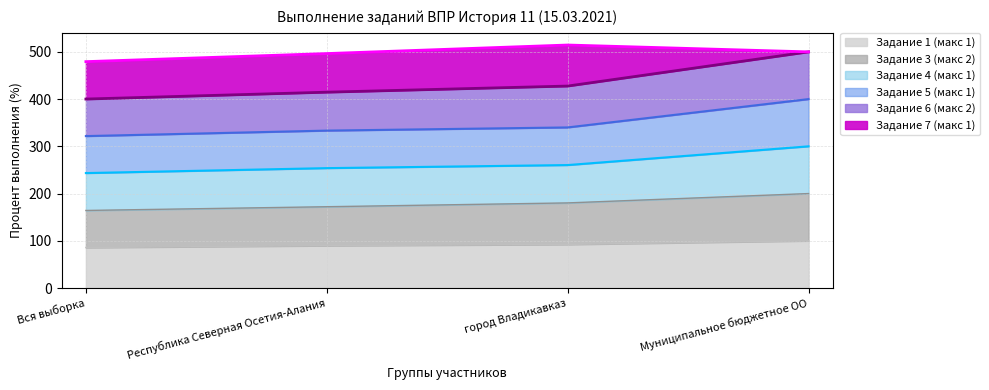

What is the maximum value for Задание 1 (макс 1)?

100.0